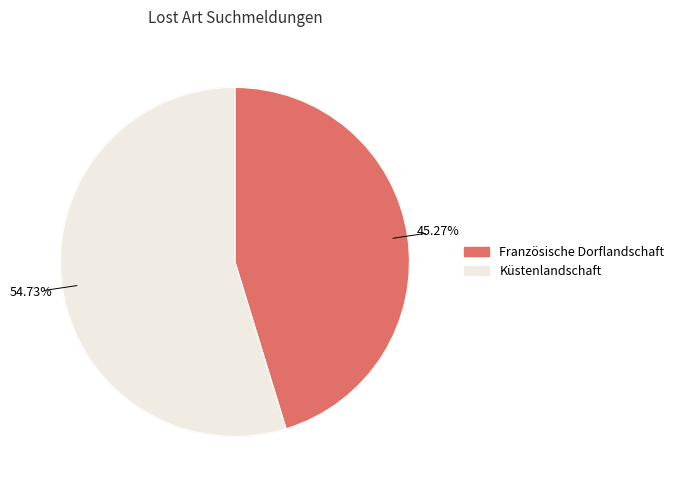

To the nearest percent, what is the average slice percentage?

50%